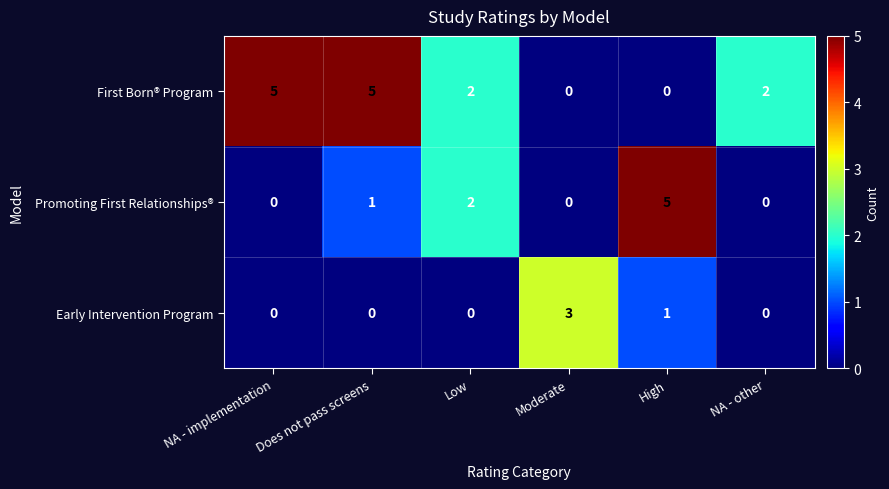

What is the maximum value shown in the chart?

5